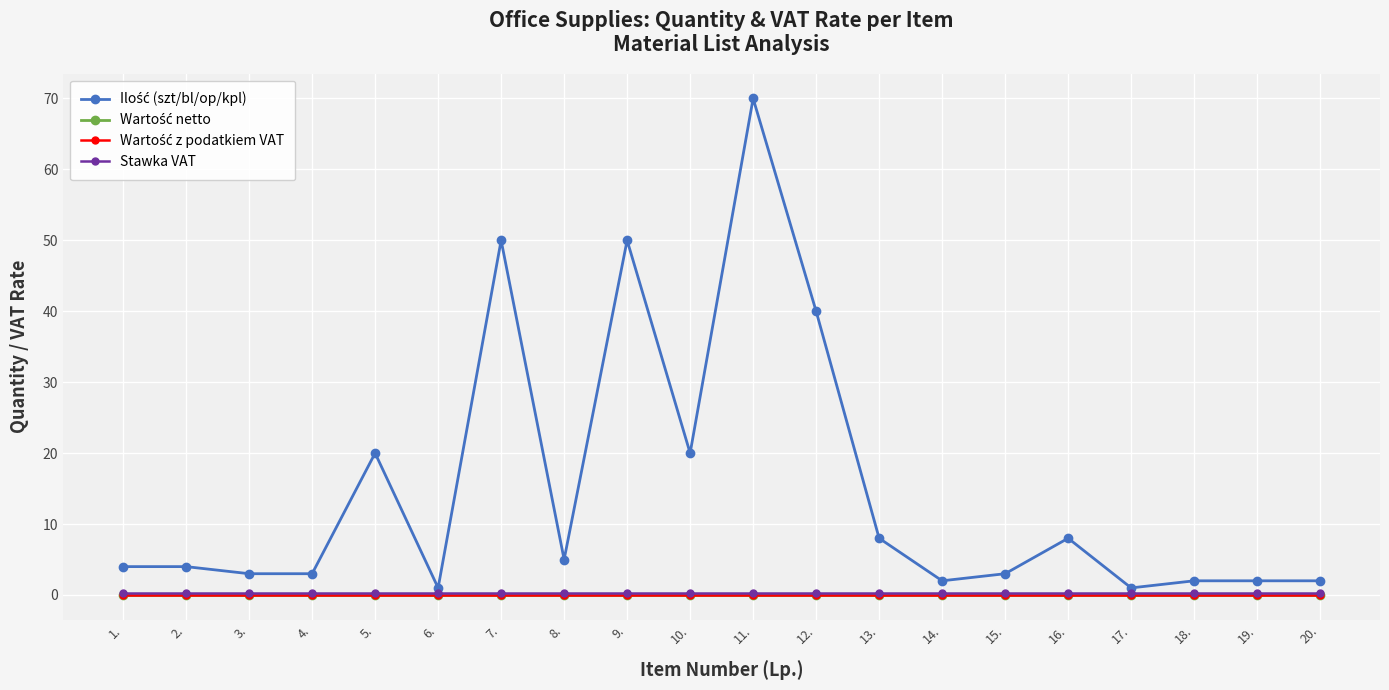

Does the chart have visible grid lines?

Yes